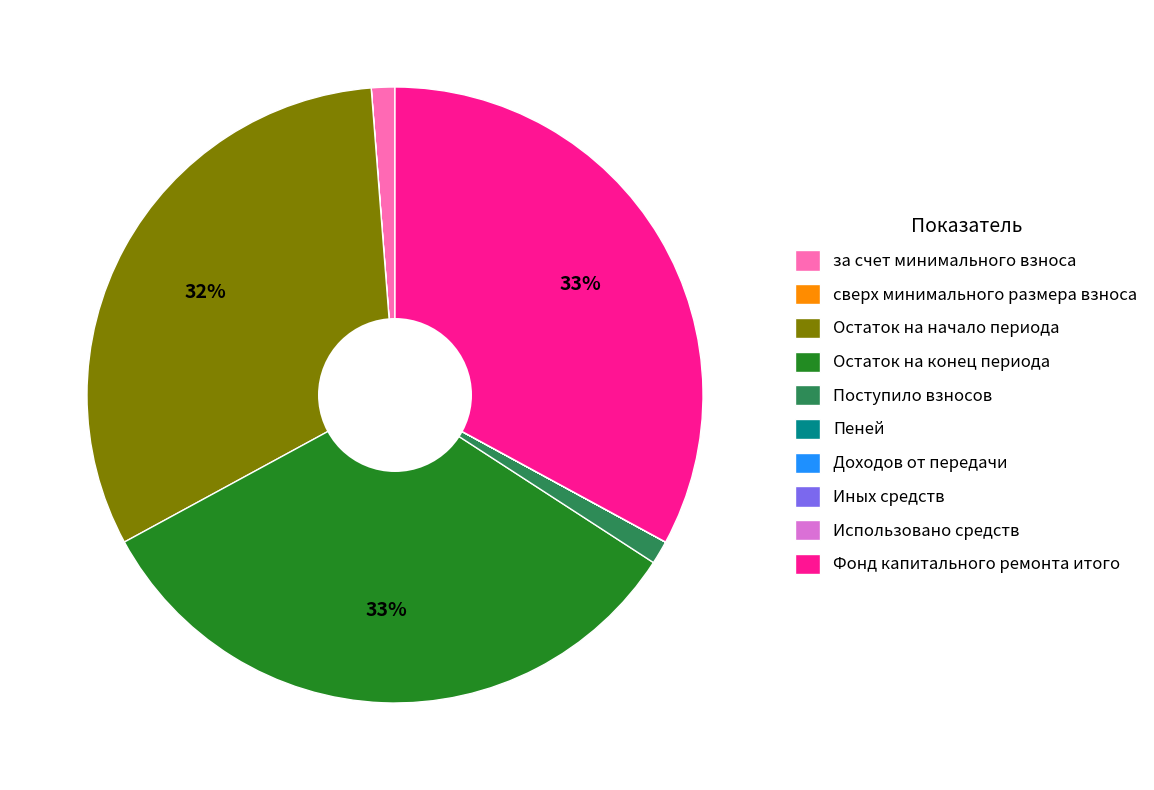

The Фонд капитального ремонта итого slice represents 33% of the pie. True or false?

True